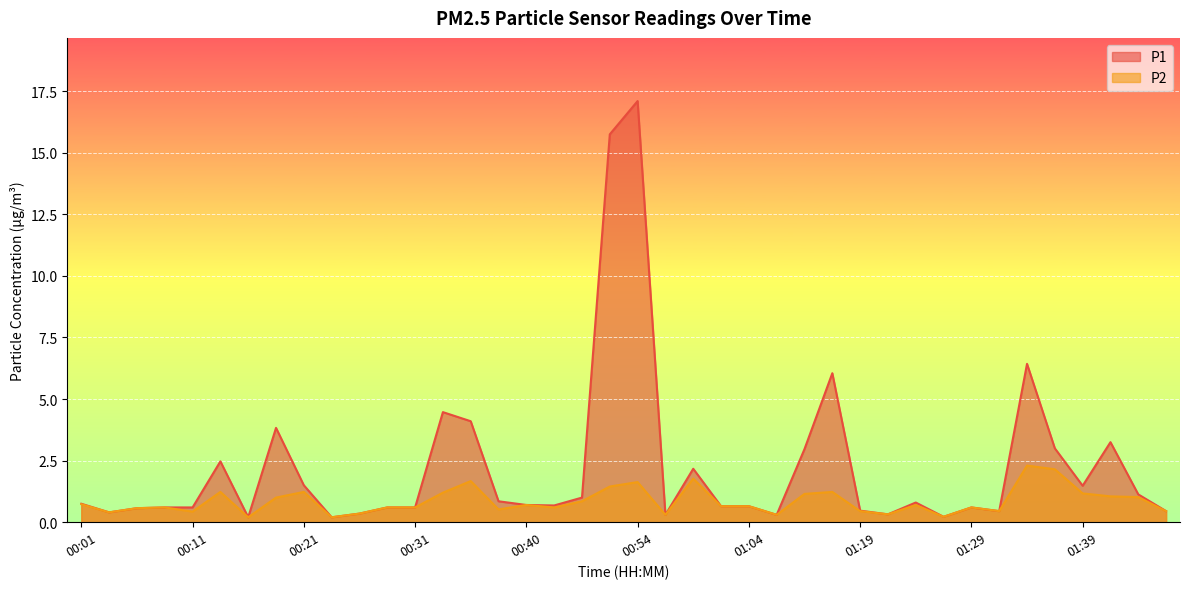

How many lines are shown in the chart?

2